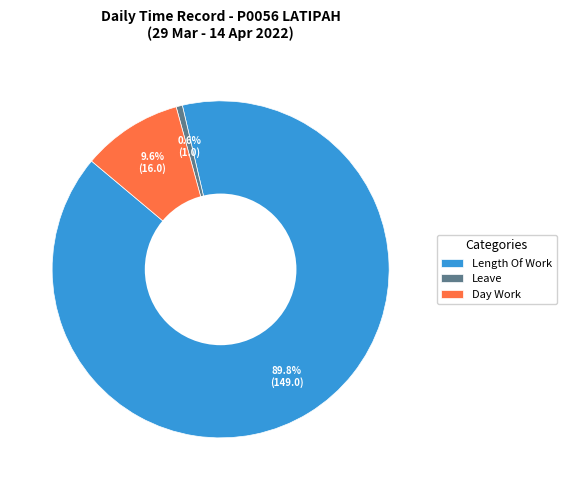

To the nearest percent, what is the average slice percentage?

33%